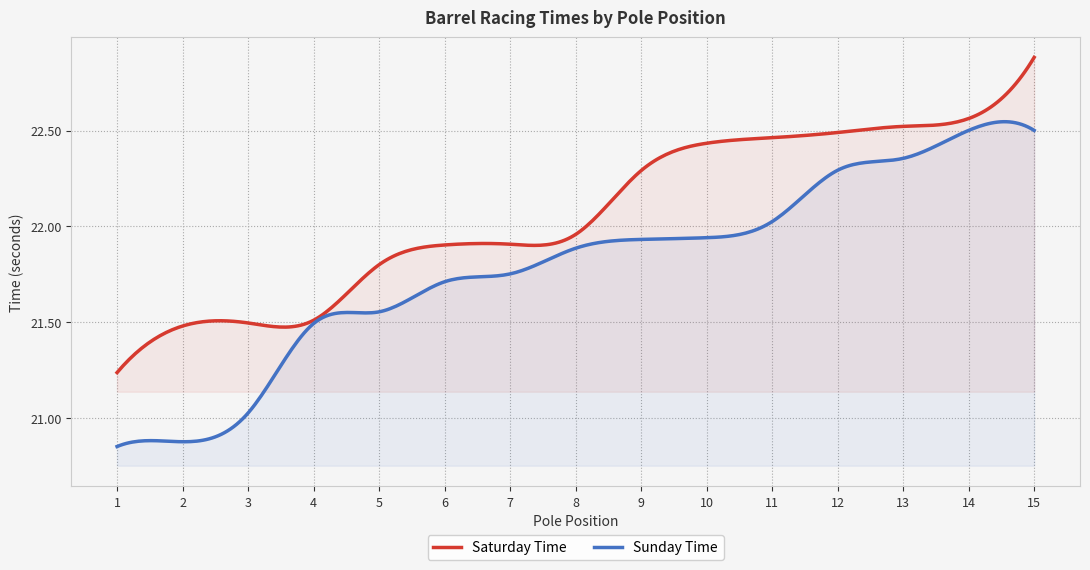

The Sunday Time series shows 7.5 at 15. True or false?

False